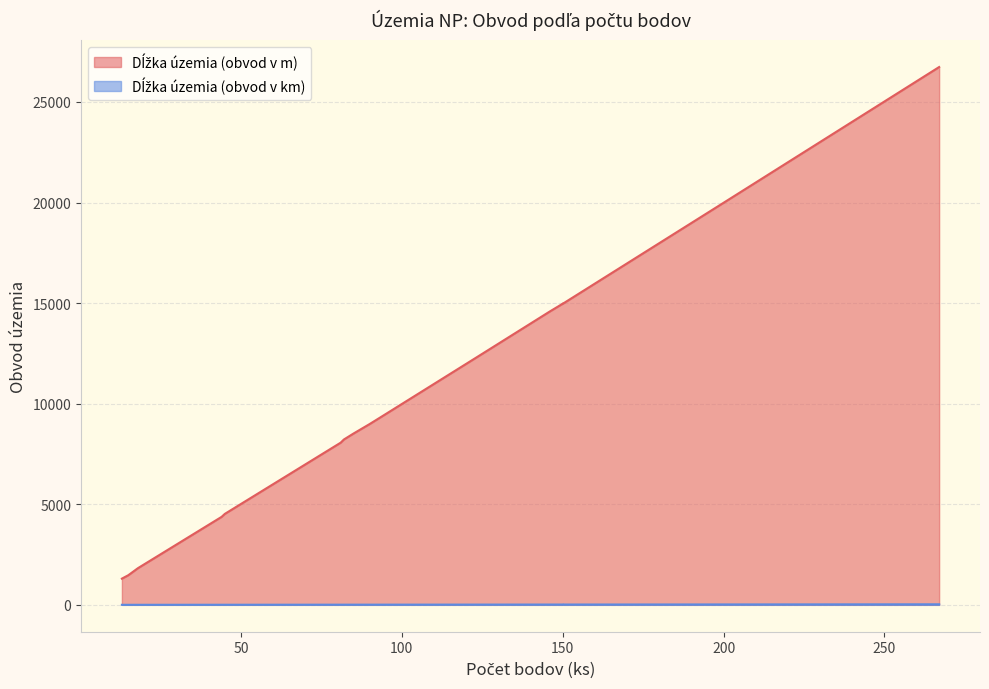

How many data points in Dĺžka územia (obvod v m) are less than 8987?

8